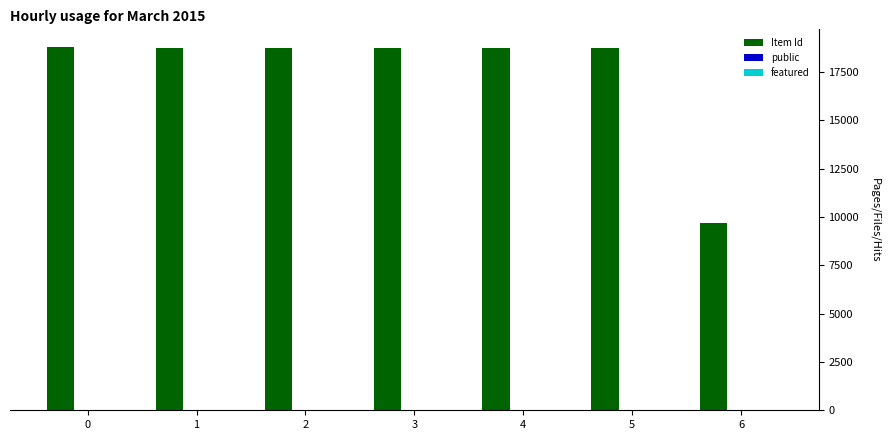

What is the sum of all Item Id values?

122203